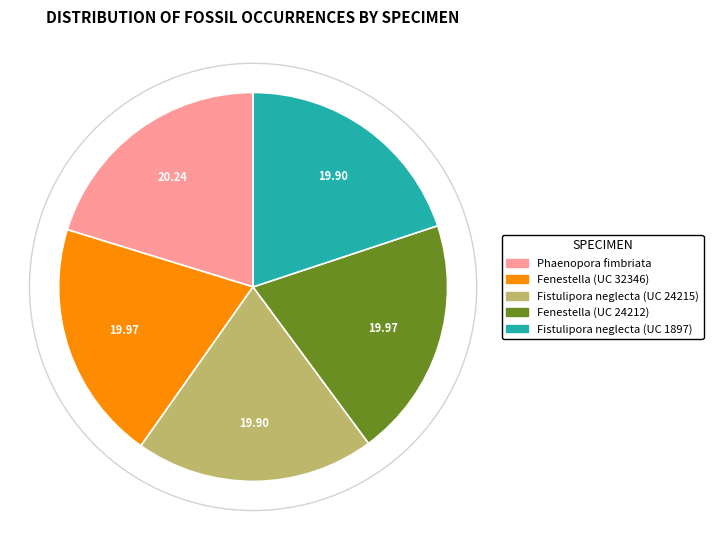

Is there a majority slice in this chart?

No